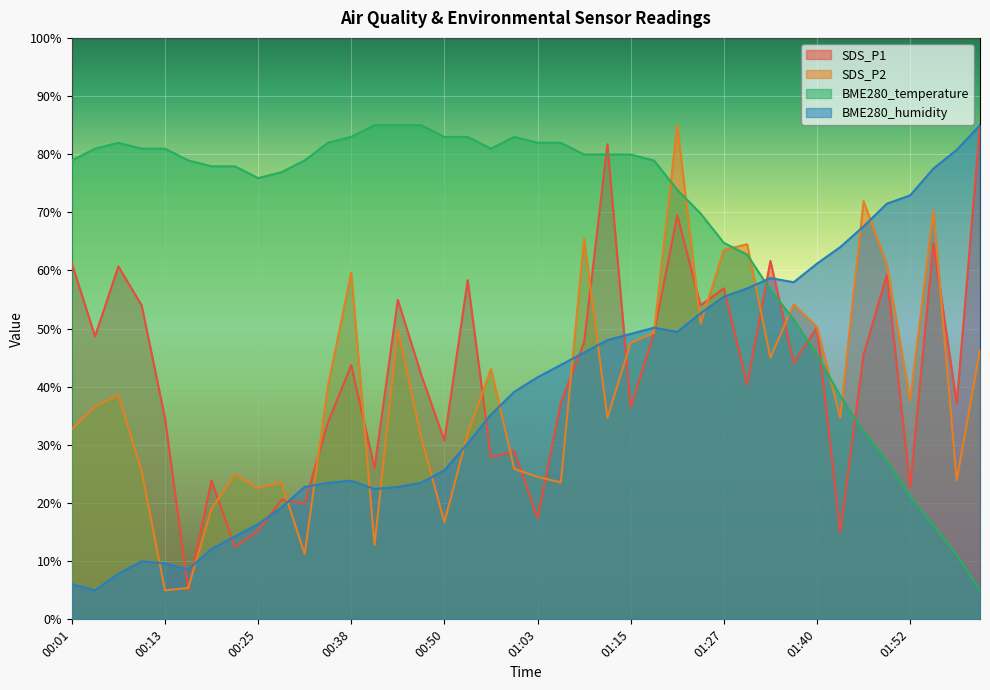

What is the average value of the BME280_temperature series?

67.0